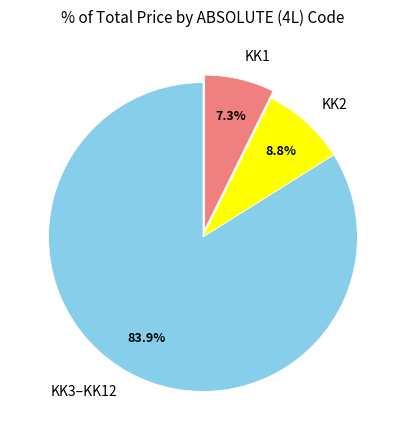

Which slice is the smallest?

KK1